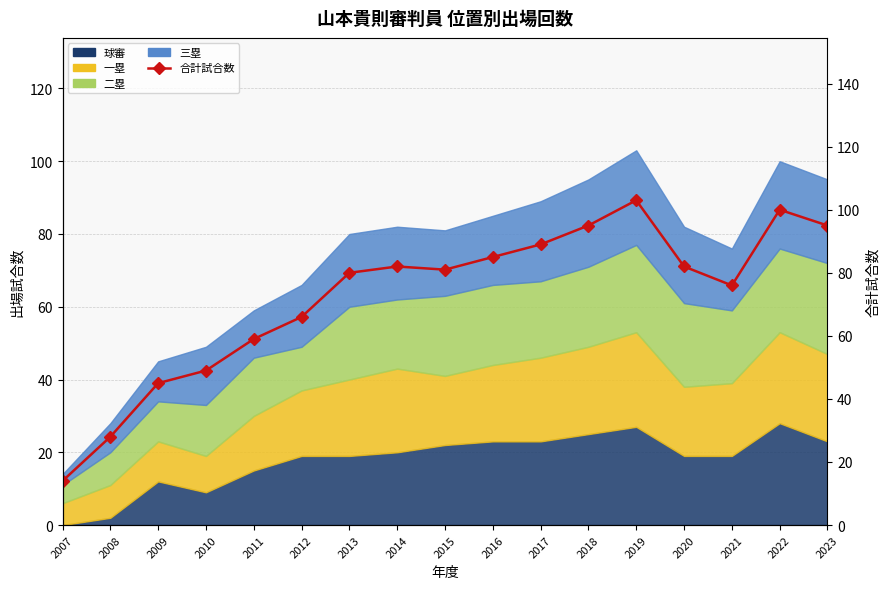

How many interior local valleys (lower than both neighbors) does the data have?

2